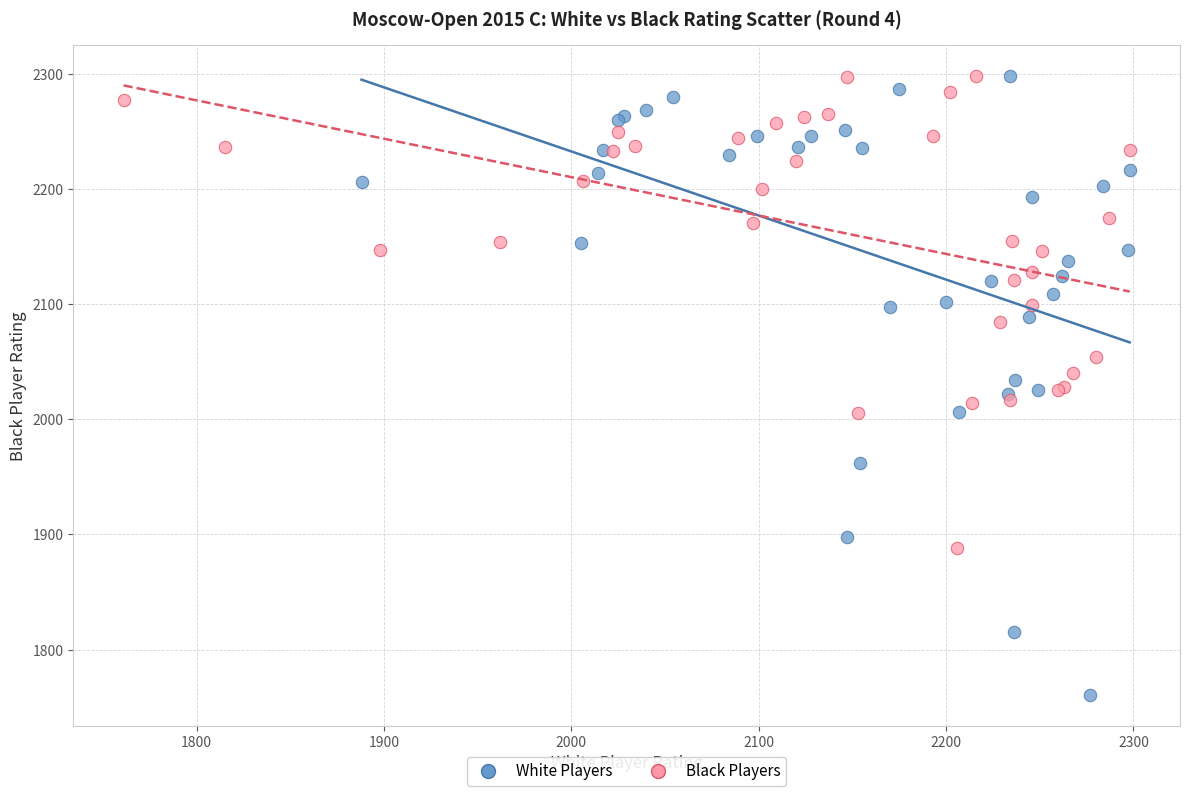

Which series reaches the minimum Y coordinate?

White Players